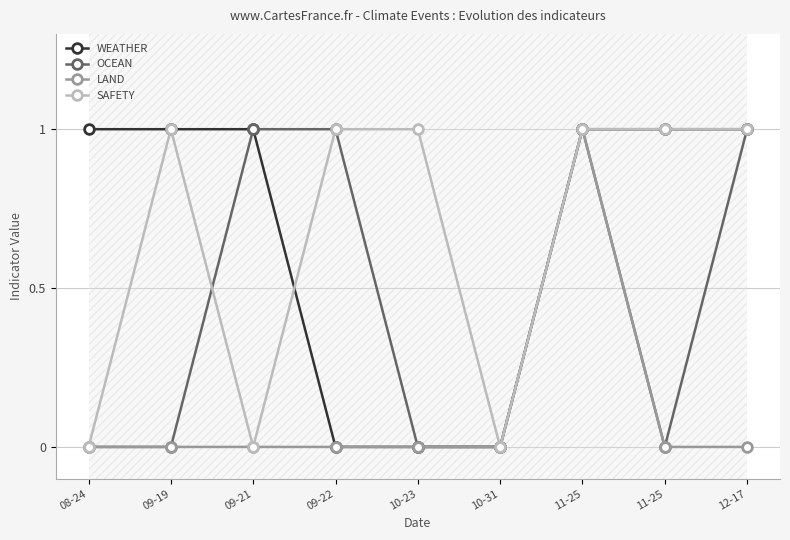

Which series has the largest total across all categories?

WEATHER